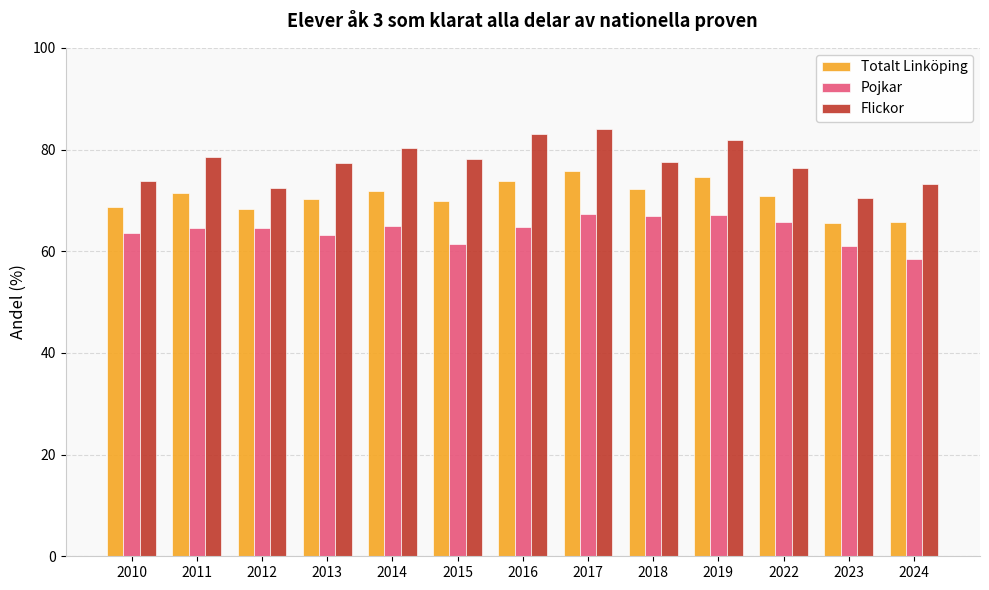

What are all the series names shown in the legend?

Totalt Linköping, Pojkar, Flickor